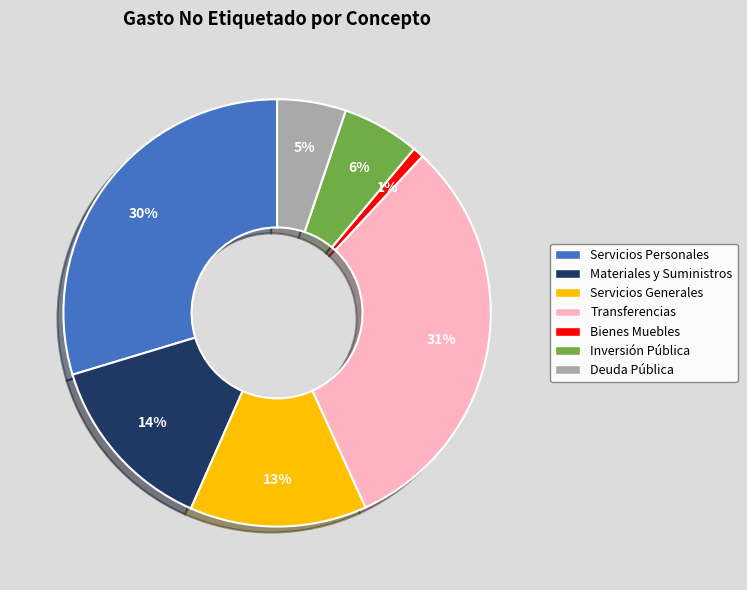

To the nearest percent, what is the difference between the largest and smallest slice percentages?

30%